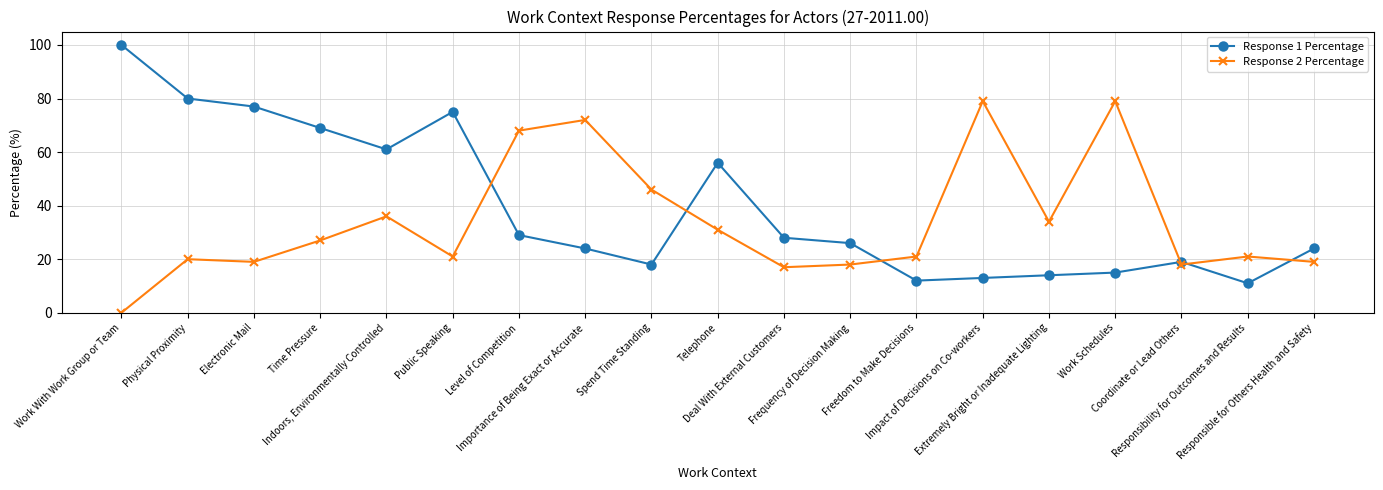

At which label does Response 1 Percentage reach its minimum?

Responsibility for Outcomes and Results